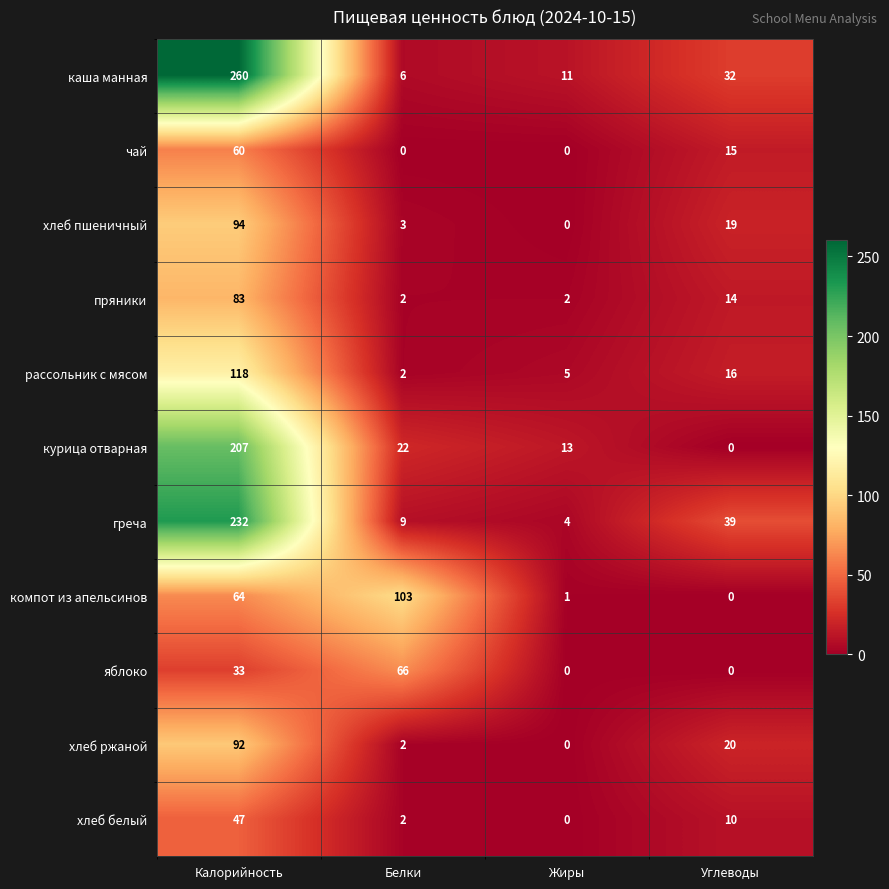

Which series has the largest total across all categories?

каша манная